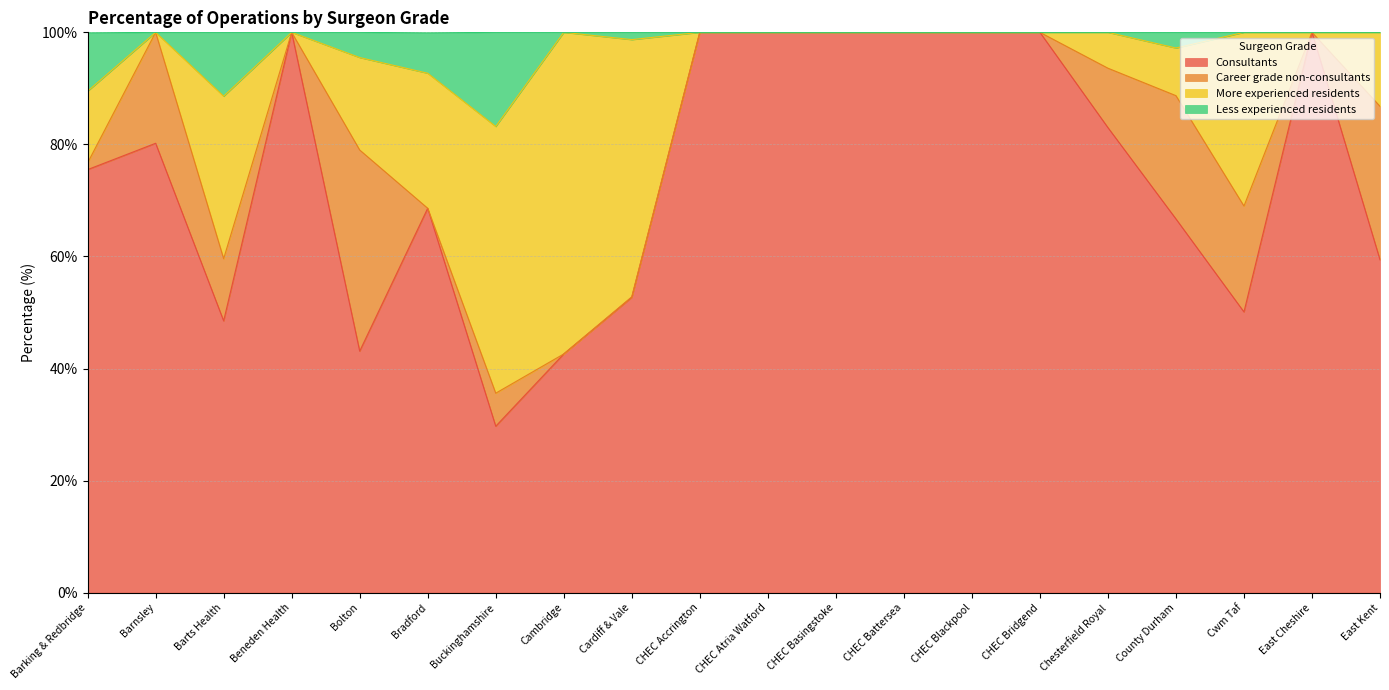

True or false: Less experienced residents and Consultants cross at least once.

False